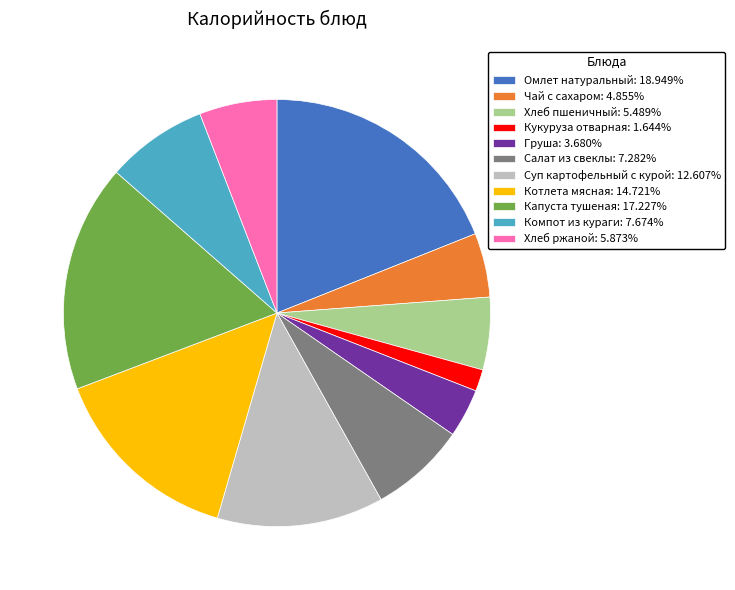

Approximately how many times larger is the value at Капуста тушеная: 17.227% compared to Хлеб ржаной: 5.873%?

2.9